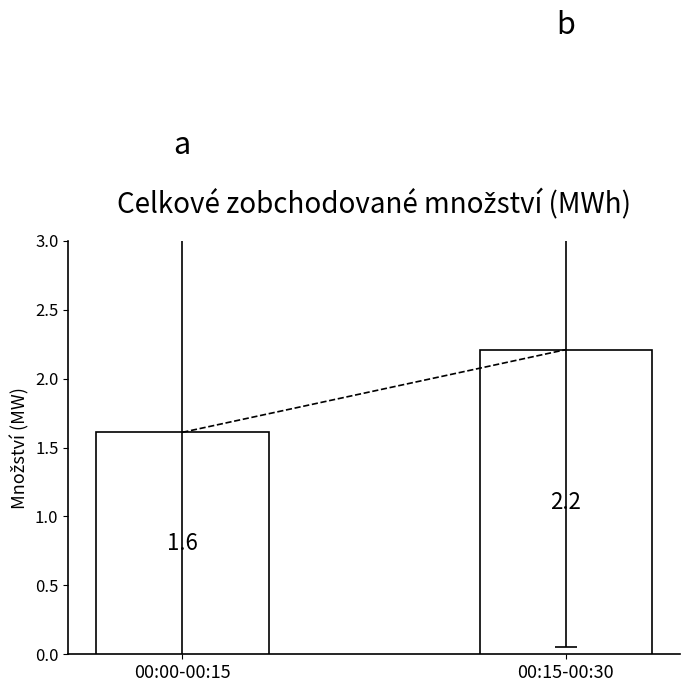

Count the number of values greater than 2.

1